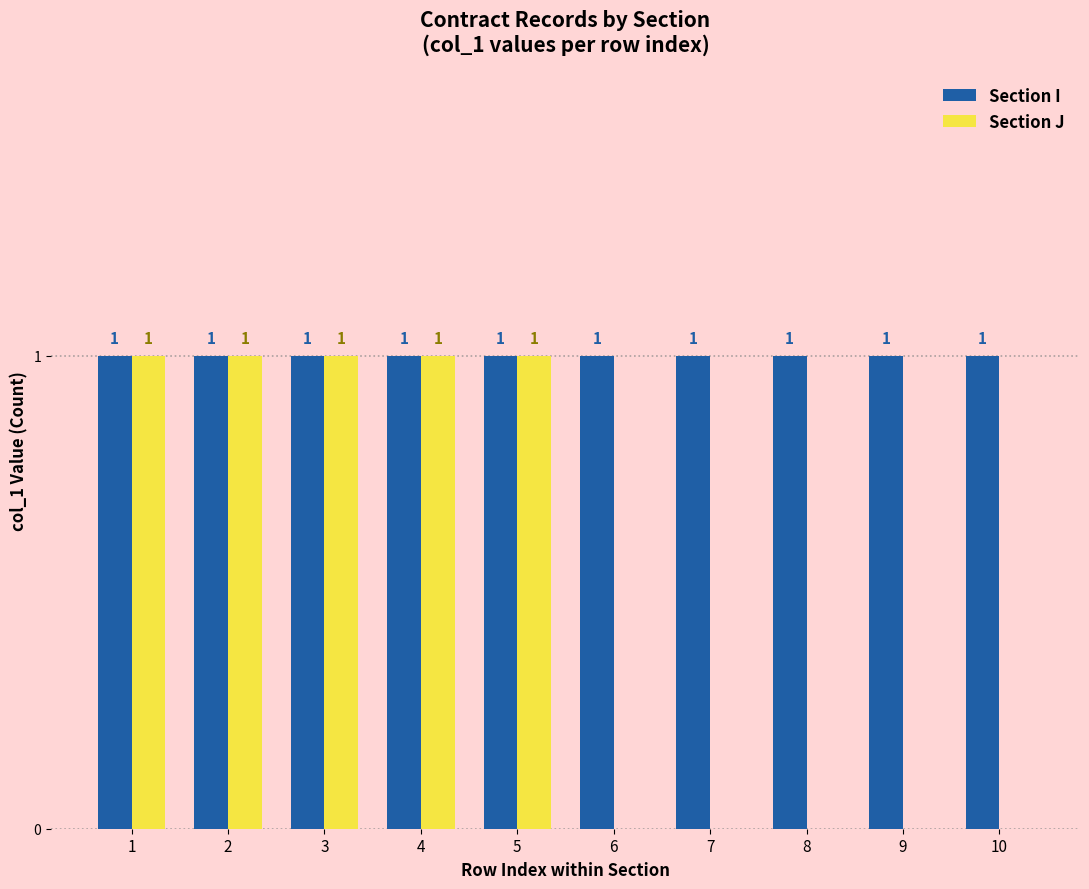

True or false: Section I has a value of 0 at 10.

False